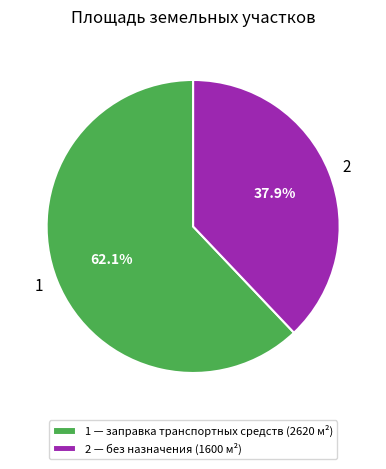

What is the smallest slice in the pie chart?

2